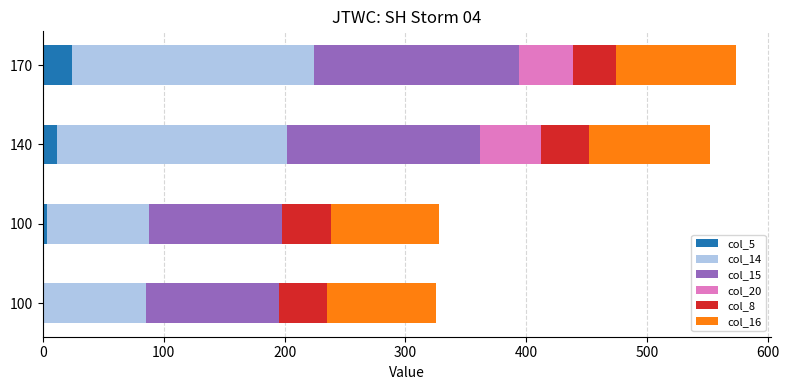

At how many categories does at least one series exceed 52?

4